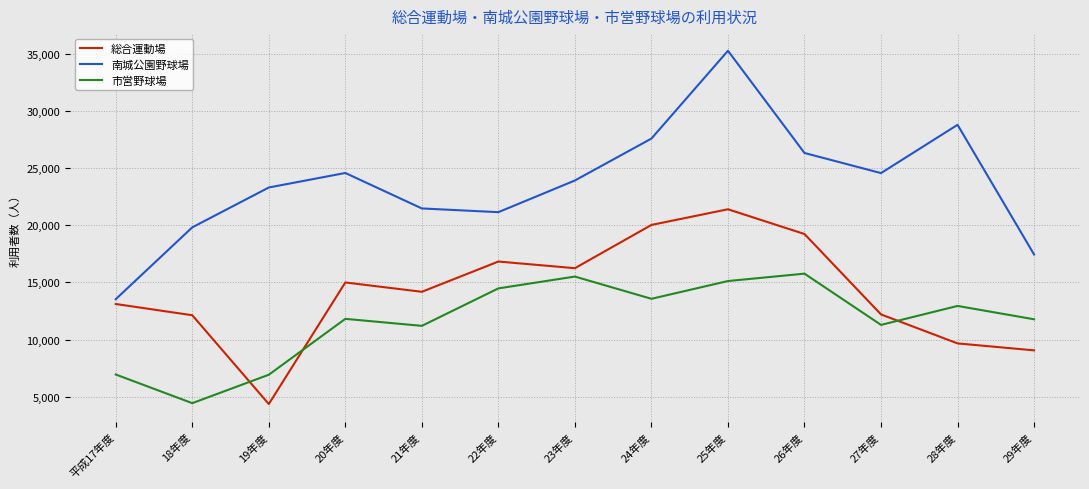

Rank the series by their average value, from lowest to highest.

市営野球場, 総合運動場, 南城公園野球場